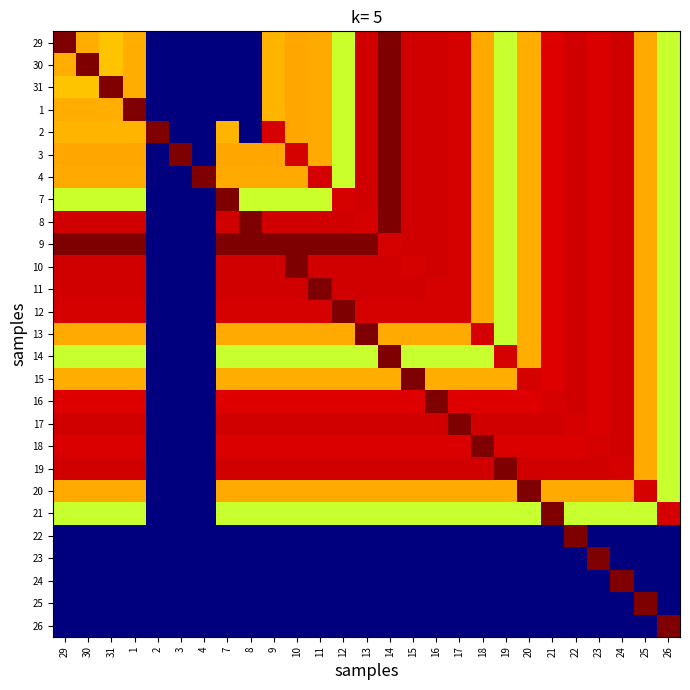

Reading left to right, list all the values displayed in this chart.

29: 29=15.4	30=11.2	31=10.8	1=11.2	2=0.0	3=0.0	4=0.0	7=0.0	8=0.0	9=11.0	10=11.3	11=11.2	12=9.2	13=14.3	14=15.4	15=14.3	16=14.3	17=14.2	18=11.2	19=9.1	20=11.2	21=14.1	22=14.3	23=14.2	24=14.3	25=11.2	26=9.1
30: 29=11.2	30=15.4	31=10.8	1=11.2	2=0.0	3=0.0	4=0.0	7=0.0	8=0.0	9=11.0	10=11.3	11=11.2	12=9.2	13=14.3	14=15.4	15=14.3	16=14.3	17=14.2	18=11.2	19=9.1	20=11.2	21=14.1	22=14.3	23=14.2	24=14.3	25=11.2	26=9.1
31: 29=10.8	30=10.8	31=15.4	1=11.2	2=0.0	3=0.0	4=0.0	7=0.0	8=0.0	9=11.0	10=11.3	11=11.2	12=9.2	13=14.3	14=15.4	15=14.3	16=14.3	17=14.2	18=11.2	19=9.1	20=11.2	21=14.1	22=14.3	23=14.2	24=14.3	25=11.2	26=9.1
1: 29=11.2	30=11.2	31=11.2	1=15.4	2=0.0	3=0.0	4=0.0	7=0.0	8=0.0	9=11.0	10=11.3	11=11.2	12=9.2	13=14.3	14=15.4	15=14.3	16=14.3	17=14.2	18=11.2	19=9.1	20=11.2	21=14.1	22=14.3	23=14.2	24=14.3	25=11.2	26=9.1
2: 29=11.0	30=11.0	31=11.0	1=11.0	2=15.4	3=0.0	4=0.0	7=11.0	8=0.0	9=14.3	10=11.3	11=11.2	12=9.2	13=14.3	14=15.4	15=14.3	16=14.3	17=14.2	18=11.2	19=9.1	20=11.2	21=14.1	22=14.3	23=14.2	24=14.3	25=11.2	26=9.1
3: 29=11.3	30=11.3	31=11.3	1=11.3	2=0.0	3=15.4	4=0.0	7=11.3	8=11.3	9=11.3	10=14.3	11=11.2	12=9.2	13=14.3	14=15.4	15=14.3	16=14.3	17=14.2	18=11.2	19=9.1	20=11.2	21=14.1	22=14.3	23=14.2	24=14.3	25=11.2	26=9.1
4: 29=11.2	30=11.2	31=11.2	1=11.2	2=0.0	3=0.0	4=15.4	7=11.2	8=11.2	9=11.2	10=11.2	11=14.3	12=9.2	13=14.3	14=15.4	15=14.3	16=14.3	17=14.2	18=11.2	19=9.1	20=11.2	21=14.1	22=14.3	23=14.2	24=14.3	25=11.2	26=9.1
7: 29=9.2	30=9.2	31=9.2	1=9.2	2=0.0	3=0.0	4=0.0	7=15.4	8=9.2	9=9.2	10=9.2	11=9.2	12=14.3	13=14.3	14=15.4	15=14.3	16=14.3	17=14.2	18=11.2	19=9.1	20=11.2	21=14.1	22=14.3	23=14.2	24=14.3	25=11.2	26=9.1
8: 29=14.3	30=14.3	31=14.3	1=14.3	2=0.0	3=0.0	4=0.0	7=14.3	8=15.4	9=14.3	10=14.3	11=14.3	12=14.3	13=14.3	14=15.4	15=14.3	16=14.3	17=14.2	18=11.2	19=9.1	20=11.2	21=14.1	22=14.3	23=14.2	24=14.3	25=11.2	26=9.1
9: 29=15.4	30=15.4	31=15.4	1=15.4	2=0.0	3=0.0	4=0.0	7=15.4	8=15.4	9=15.4	10=15.4	11=15.4	12=15.4	13=15.4	14=14.3	15=14.3	16=14.3	17=14.2	18=11.2	19=9.1	20=11.2	21=14.1	22=14.3	23=14.2	24=14.3	25=11.2	26=9.1
10: 29=14.3	30=14.3	31=14.3	1=14.3	2=0.0	3=0.0	4=0.0	7=14.3	8=14.3	9=14.3	10=15.4	11=14.3	12=14.3	13=14.3	14=14.3	15=14.3	16=14.3	17=14.2	18=11.2	19=9.1	20=11.2	21=14.1	22=14.3	23=14.2	24=14.3	25=11.2	26=9.1
11: 29=14.3	30=14.3	31=14.3	1=14.3	2=0.0	3=0.0	4=0.0	7=14.3	8=14.3	9=14.3	10=14.3	11=15.4	12=14.3	13=14.3	14=14.3	15=14.3	16=14.3	17=14.2	18=11.2	19=9.1	20=11.2	21=14.1	22=14.3	23=14.2	24=14.3	25=11.2	26=9.1
12: 29=14.2	30=14.2	31=14.2	1=14.2	2=0.0	3=0.0	4=0.0	7=14.2	8=14.2	9=14.2	10=14.2	11=14.2	12=15.4	13=14.2	14=14.2	15=14.2	16=14.2	17=14.3	18=11.2	19=9.1	20=11.2	21=14.1	22=14.3	23=14.2	24=14.3	25=11.2	26=9.1
13: 29=11.2	30=11.2	31=11.2	1=11.2	2=0.0	3=0.0	4=0.0	7=11.2	8=11.2	9=11.2	10=11.2	11=11.2	12=11.2	13=15.4	14=11.2	15=11.2	16=11.2	17=11.2	18=14.3	19=9.1	20=11.2	21=14.1	22=14.3	23=14.2	24=14.3	25=11.2	26=9.1
14: 29=9.1	30=9.1	31=9.1	1=9.1	2=0.0	3=0.0	4=0.0	7=9.1	8=9.1	9=9.1	10=9.1	11=9.1	12=9.1	13=9.1	14=15.4	15=9.1	16=9.1	17=9.1	18=9.1	19=14.3	20=11.2	21=14.1	22=14.3	23=14.2	24=14.3	25=11.2	26=9.1
15: 29=11.2	30=11.2	31=11.2	1=11.2	2=0.0	3=0.0	4=0.0	7=11.2	8=11.2	9=11.2	10=11.2	11=11.2	12=11.2	13=11.2	14=11.2	15=15.4	16=11.2	17=11.2	18=11.2	19=11.2	20=14.3	21=14.1	22=14.3	23=14.2	24=14.3	25=11.2	26=9.1
16: 29=14.1	30=14.1	31=14.1	1=14.1	2=0.0	3=0.0	4=0.0	7=14.1	8=14.1	9=14.1	10=14.1	11=14.1	12=14.1	13=14.1	14=14.1	15=14.1	16=15.4	17=14.1	18=14.1	19=14.1	20=14.1	21=14.3	22=14.3	23=14.2	24=14.3	25=11.2	26=9.1
17: 29=14.3	30=14.3	31=14.3	1=14.3	2=0.0	3=0.0	4=0.0	7=14.3	8=14.3	9=14.3	10=14.3	11=14.3	12=14.3	13=14.3	14=14.3	15=14.3	16=14.3	17=15.4	18=14.3	19=14.3	20=14.3	21=14.3	22=14.3	23=14.2	24=14.3	25=11.2	26=9.1
18: 29=14.2	30=14.2	31=14.2	1=14.2	2=0.0	3=0.0	4=0.0	7=14.2	8=14.2	9=14.2	10=14.2	11=14.2	12=14.2	13=14.2	14=14.2	15=14.2	16=14.2	17=14.2	18=15.4	19=14.2	20=14.2	21=14.2	22=14.2	23=14.3	24=14.3	25=11.2	26=9.1
19: 29=14.3	30=14.3	31=14.3	1=14.3	2=0.0	3=0.0	4=0.0	7=14.3	8=14.3	9=14.3	10=14.3	11=14.3	12=14.3	13=14.3	14=14.3	15=14.3	16=14.3	17=14.3	18=14.3	19=15.4	20=14.3	21=14.3	22=14.3	23=14.3	24=14.3	25=11.2	26=9.1
20: 29=11.2	30=11.2	31=11.2	1=11.2	2=0.0	3=0.0	4=0.0	7=11.2	8=11.2	9=11.2	10=11.2	11=11.2	12=11.2	13=11.2	14=11.2	15=11.2	16=11.2	17=11.2	18=11.2	19=11.2	20=15.4	21=11.2	22=11.2	23=11.2	24=11.2	25=14.3	26=9.1
21: 29=9.1	30=9.1	31=9.1	1=9.1	2=0.0	3=0.0	4=0.0	7=9.1	8=9.1	9=9.1	10=9.1	11=9.1	12=9.1	13=9.1	14=9.1	15=9.1	16=9.1	17=9.1	18=9.1	19=9.1	20=9.1	21=15.4	22=9.1	23=9.1	24=9.1	25=9.1	26=14.3
22: 29=0.0	30=0.0	31=0.0	1=0.0	2=0.0	3=0.0	4=0.0	7=0.0	8=0.0	9=0.0	10=0.0	11=0.0	12=0.0	13=0.0	14=0.0	15=0.0	16=0.0	17=0.0	18=0.0	19=0.0	20=0.0	21=0.0	22=15.4	23=0.0	24=0.0	25=0.0	26=0.0
23: 29=0.0	30=0.0	31=0.0	1=0.0	2=0.0	3=0.0	4=0.0	7=0.0	8=0.0	9=0.0	10=0.0	11=0.0	12=0.0	13=0.0	14=0.0	15=0.0	16=0.0	17=0.0	18=0.0	19=0.0	20=0.0	21=0.0	22=0.0	23=15.4	24=0.0	25=0.0	26=0.0
24: 29=0.0	30=0.0	31=0.0	1=0.0	2=0.0	3=0.0	4=0.0	7=0.0	8=0.0	9=0.0	10=0.0	11=0.0	12=0.0	13=0.0	14=0.0	15=0.0	16=0.0	17=0.0	18=0.0	19=0.0	20=0.0	21=0.0	22=0.0	23=0.0	24=15.4	25=0.0	26=0.0
25: 29=0.0	30=0.0	31=0.0	1=0.0	2=0.0	3=0.0	4=0.0	7=0.0	8=0.0	9=0.0	10=0.0	11=0.0	12=0.0	13=0.0	14=0.0	15=0.0	16=0.0	17=0.0	18=0.0	19=0.0	20=0.0	21=0.0	22=0.0	23=0.0	24=0.0	25=15.4	26=0.0
26: 29=0.0	30=0.0	31=0.0	1=0.0	2=0.0	3=0.0	4=0.0	7=0.0	8=0.0	9=0.0	10=0.0	11=0.0	12=0.0	13=0.0	14=0.0	15=0.0	16=0.0	17=0.0	18=0.0	19=0.0	20=0.0	21=0.0	22=0.0	23=0.0	24=0.0	25=0.0	26=15.4